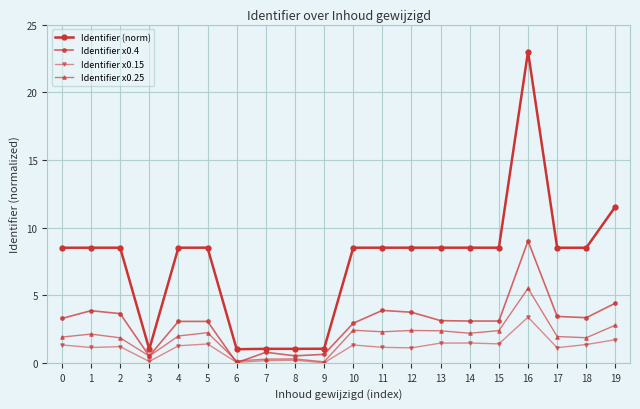

Which series changed the most between 9 and 11?

Identifier (norm)